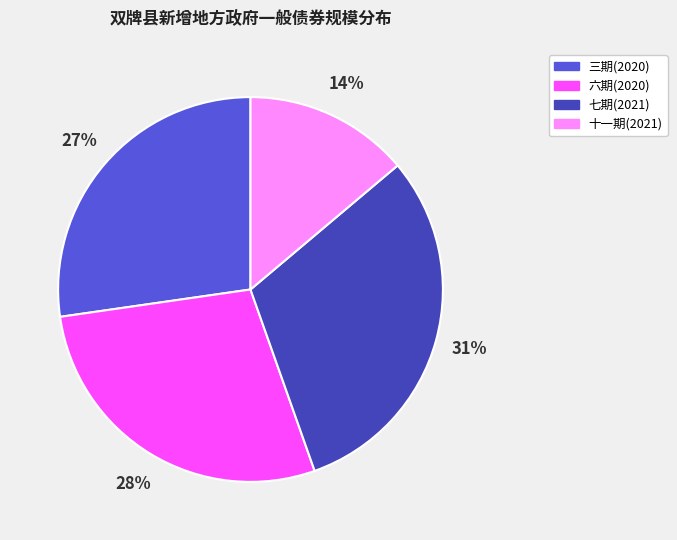

Does any single category account for the majority?

No